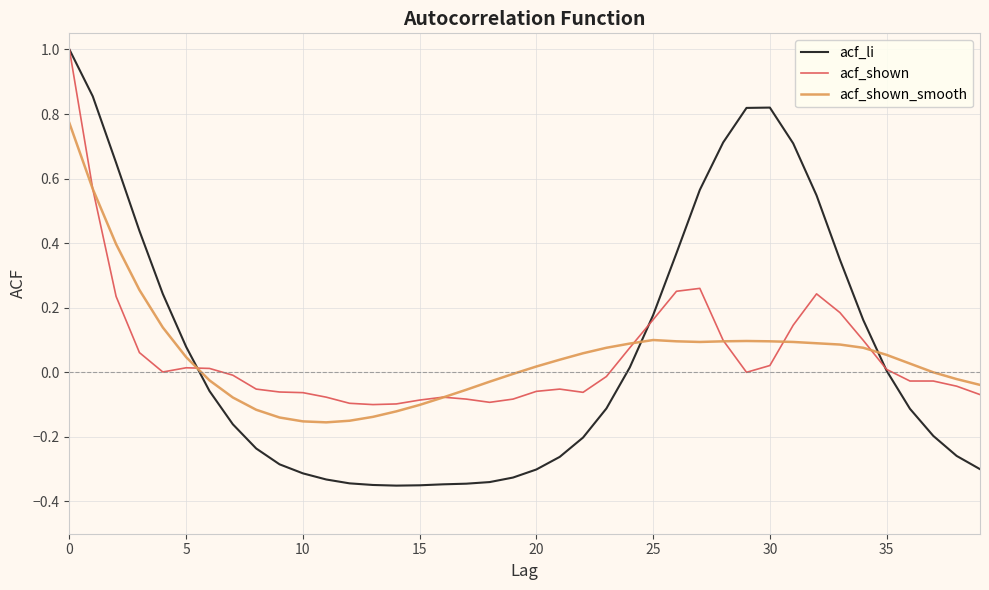

Which series has the widest spread of values?

acf_li